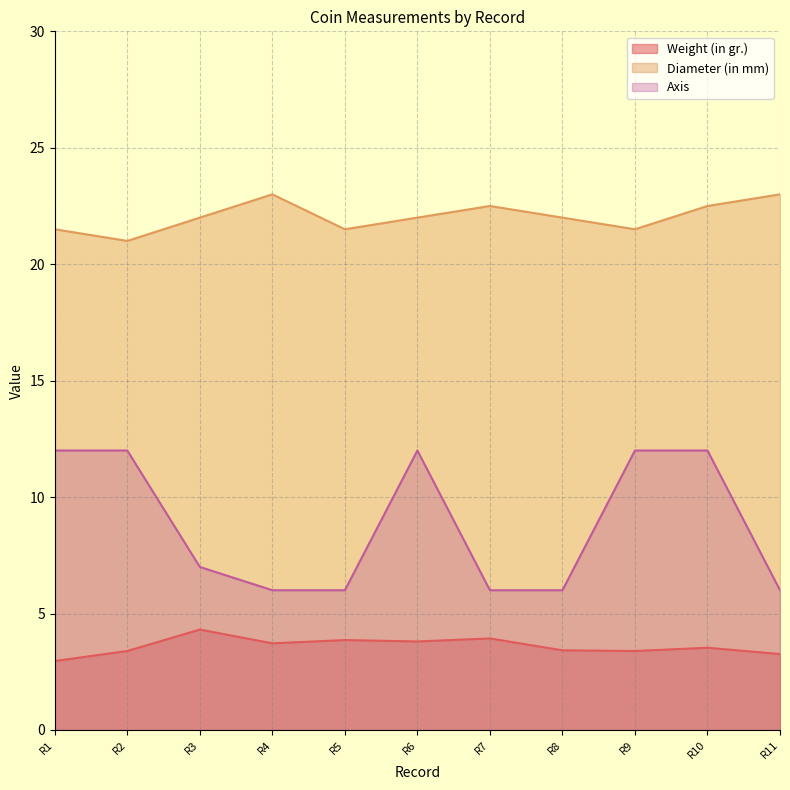

True or false: Axis and Diameter (in mm) intersect in this chart.

False